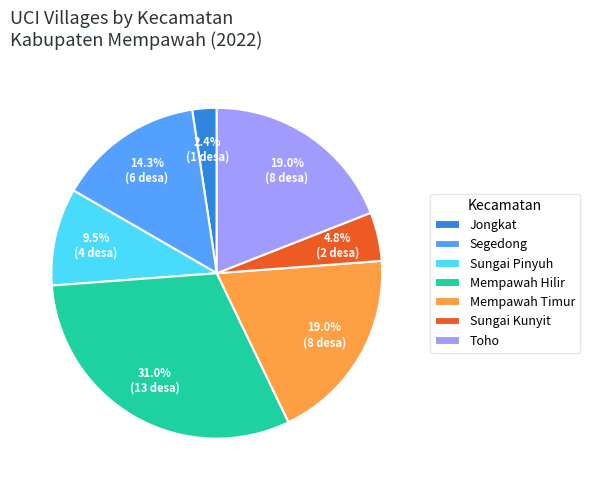

To the nearest percent, what percentage of the pie is Mempawah Hilir?

31%